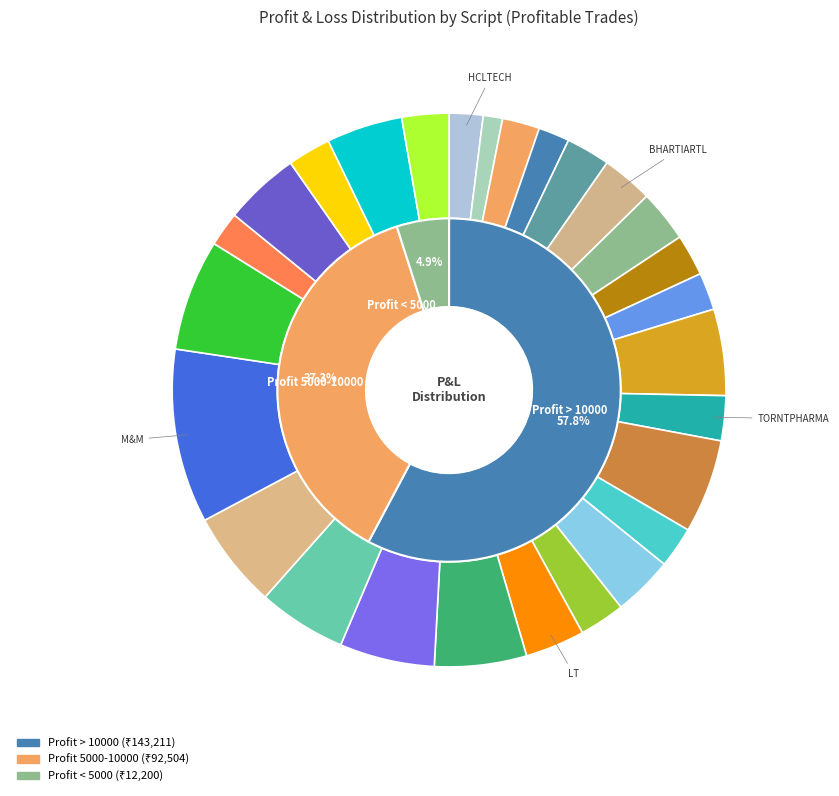

Is there any slice that represents more than half of the pie?

No